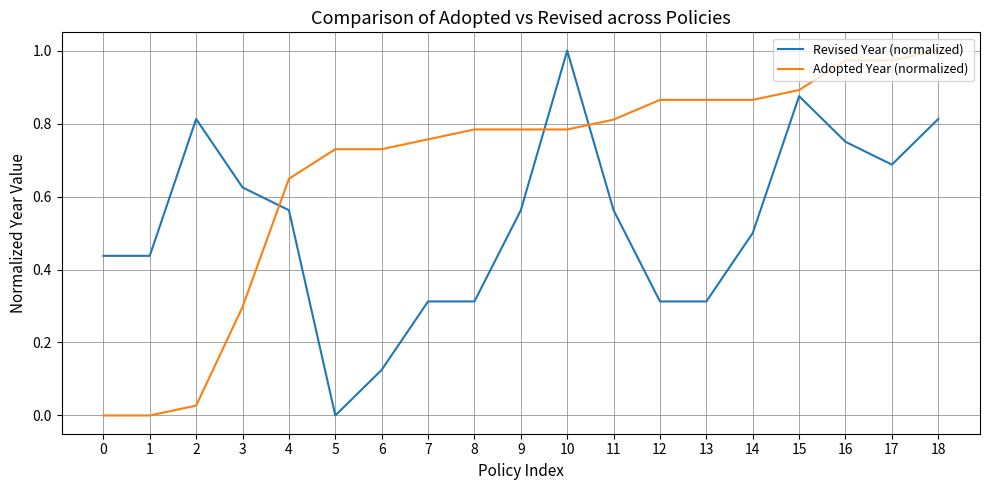

Rank the series by their average value, from lowest to highest.

Revised Year (normalized), Adopted Year (normalized)